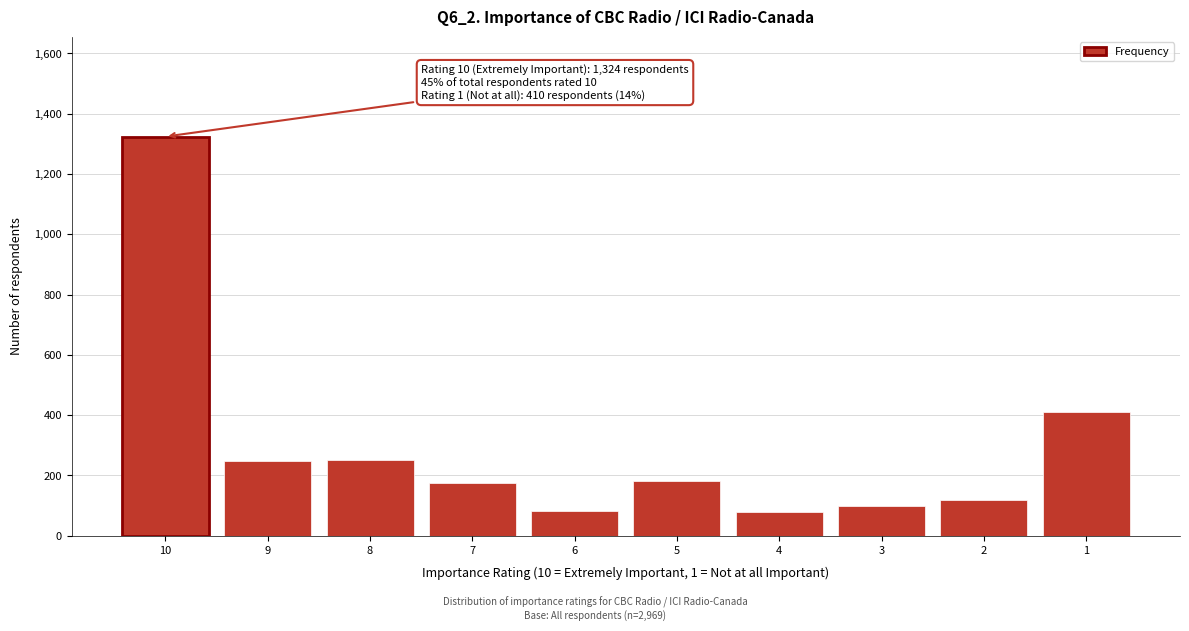

What is the greatest value displayed?

1324